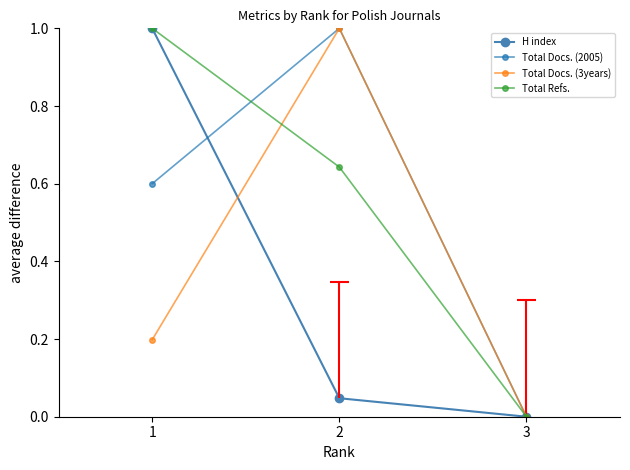

How many lines are shown in the chart?

4